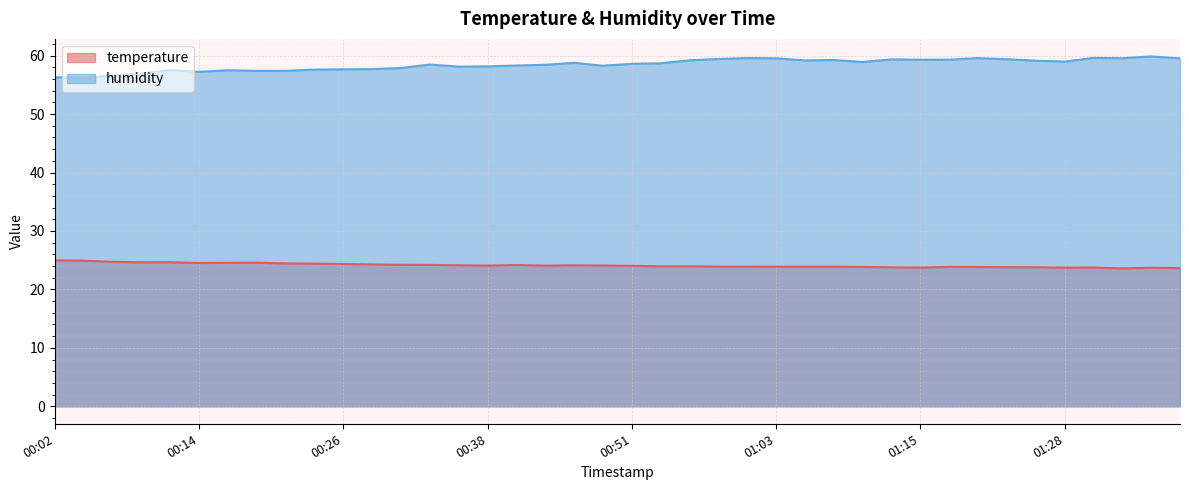

What are all the series names shown in the legend?

temperature, humidity